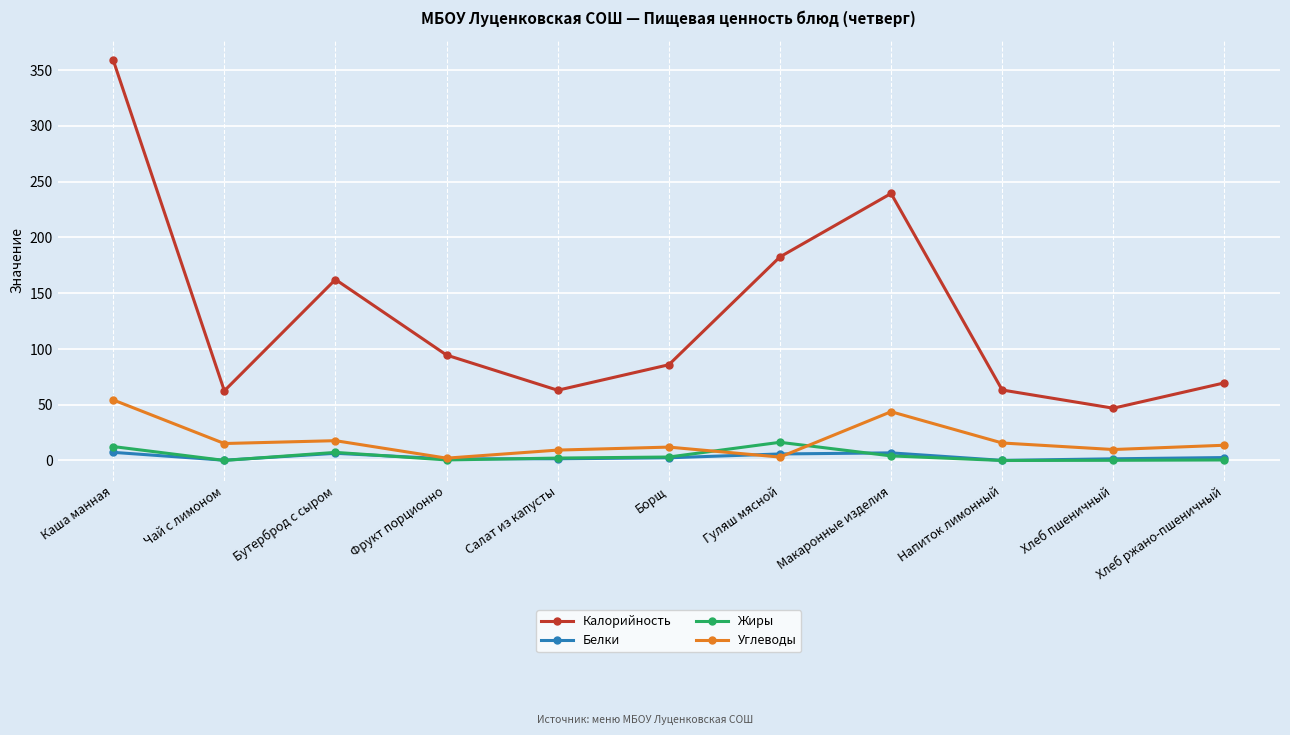

What are all the series names shown in the legend?

Калорийность, Белки, Жиры, Углеводы